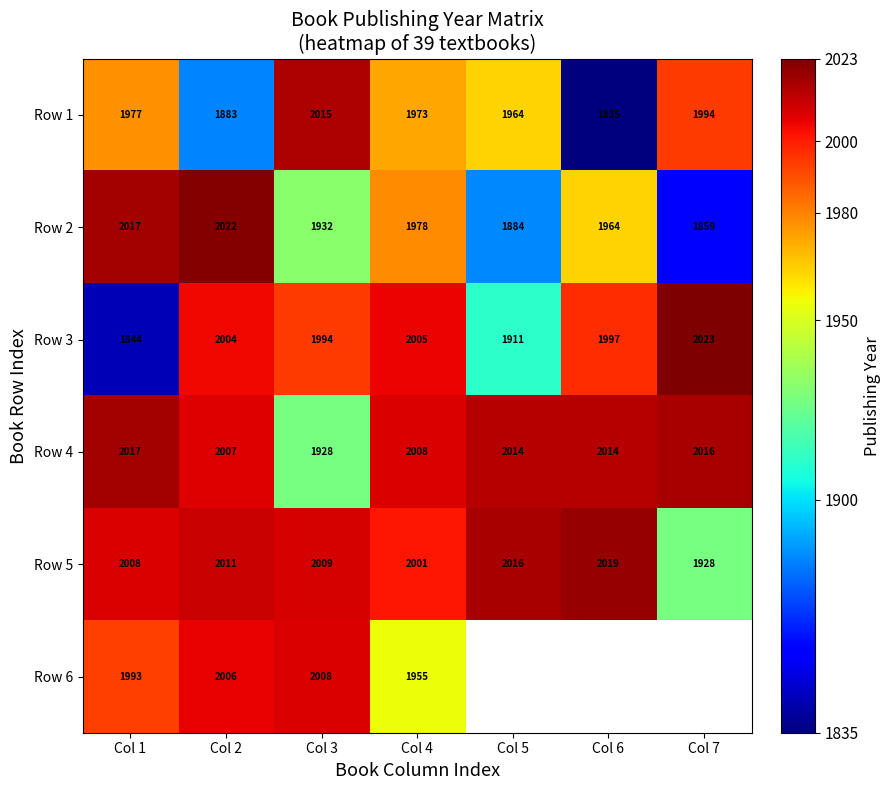

Between Col 2 and Col 3, which series saw the biggest shift?

Row 1